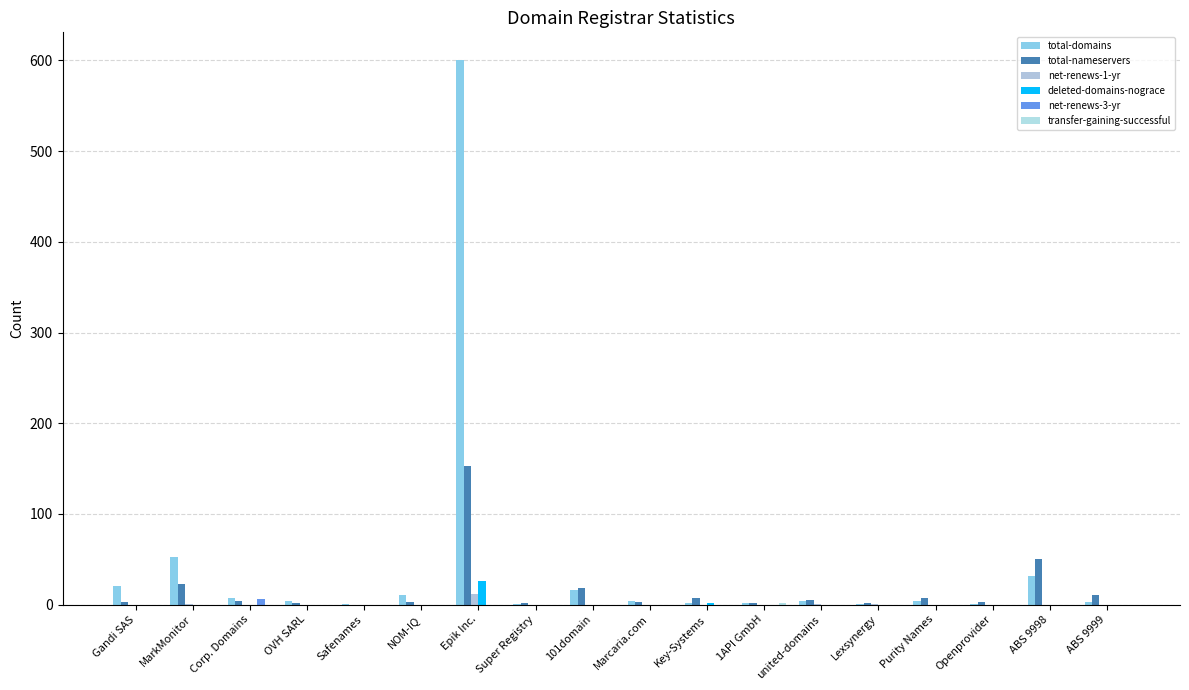

What is the label of the 15th bar from the left?

Purity Names